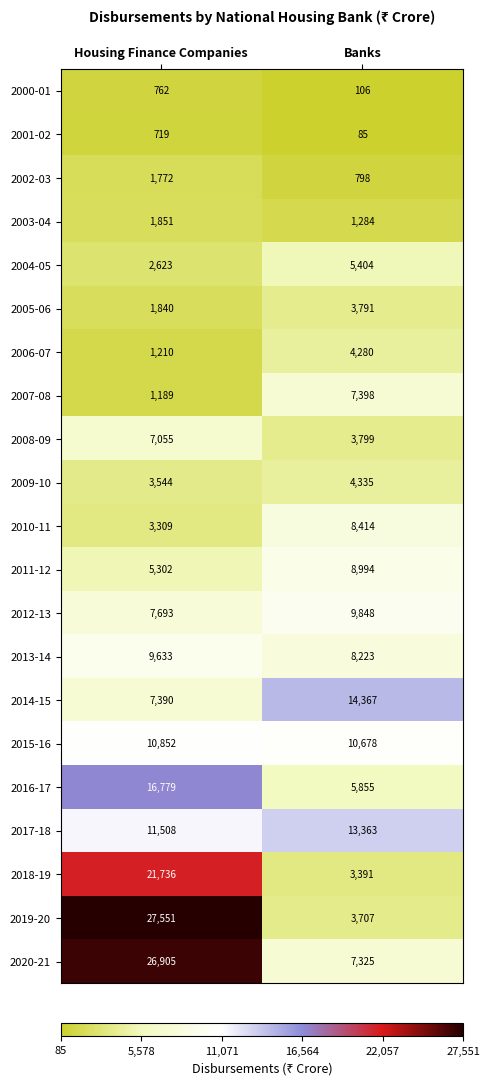

What is the sum of the 2013-14 values at Housing Finance Companies and Banks?

17856